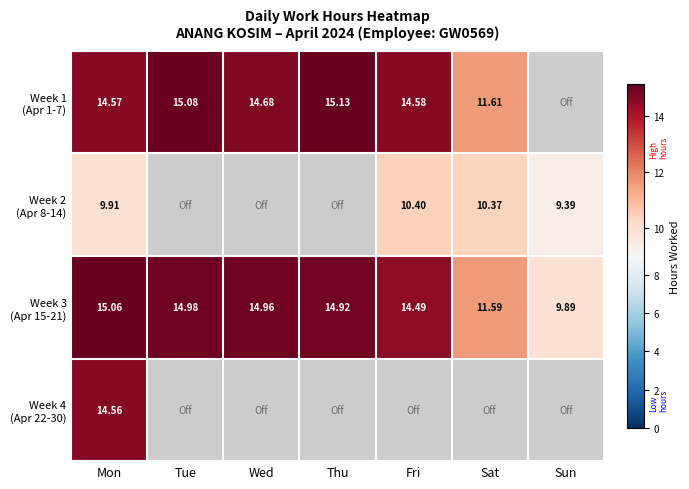

Which category has the highest value in the Week 4 (Apr 22-30) series?

Mon